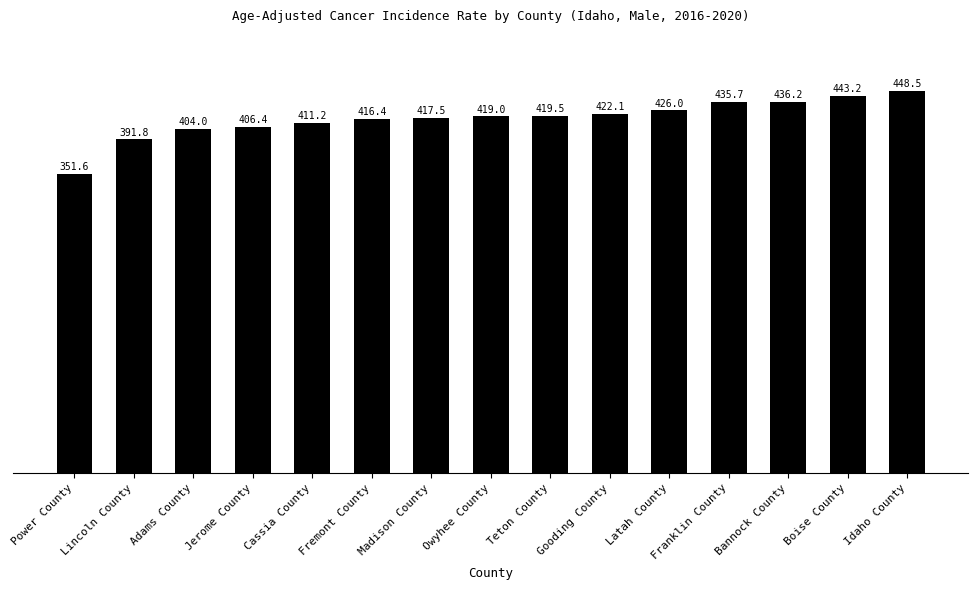

List the labels in order of value, smallest first.

Power County, Lincoln County, Adams County, Jerome County, Cassia County, Fremont County, Madison County, Owyhee County, Teton County, Gooding County, Latah County, Franklin County, Bannock County, Boise County, Idaho County